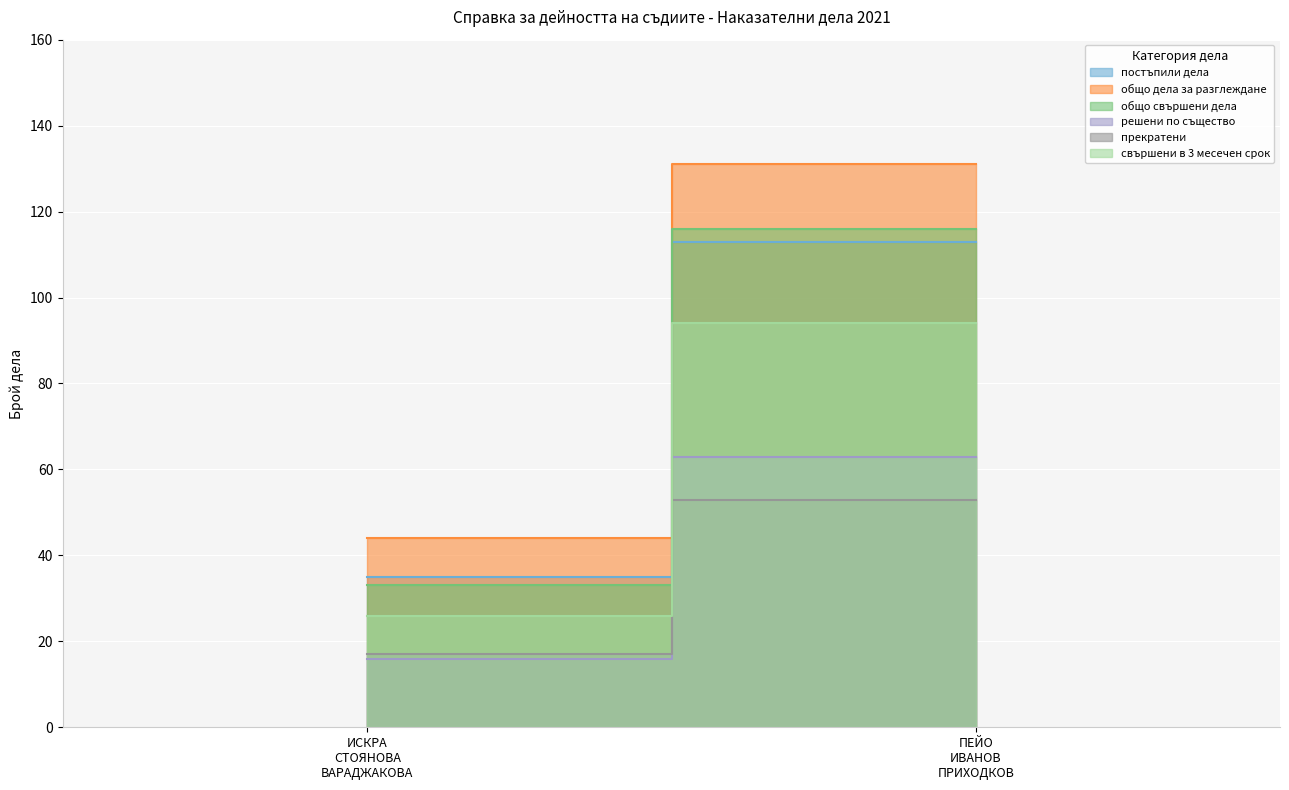

At how many categories does at least one series exceed 31?

2